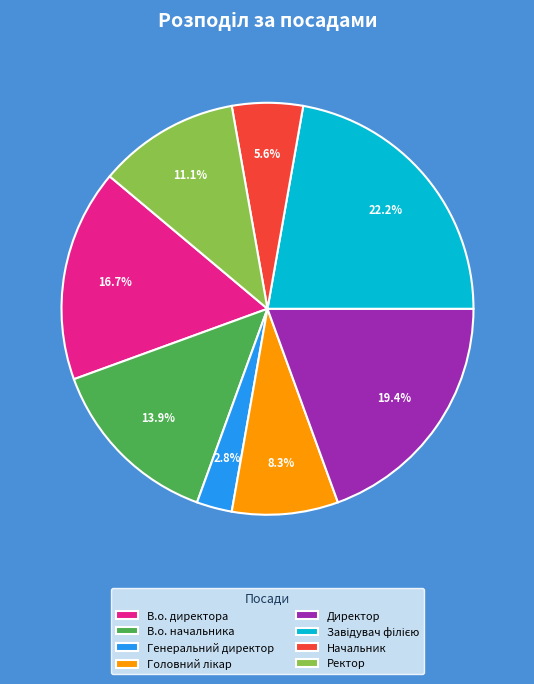

To the nearest percent, what is the average slice percentage?

12%